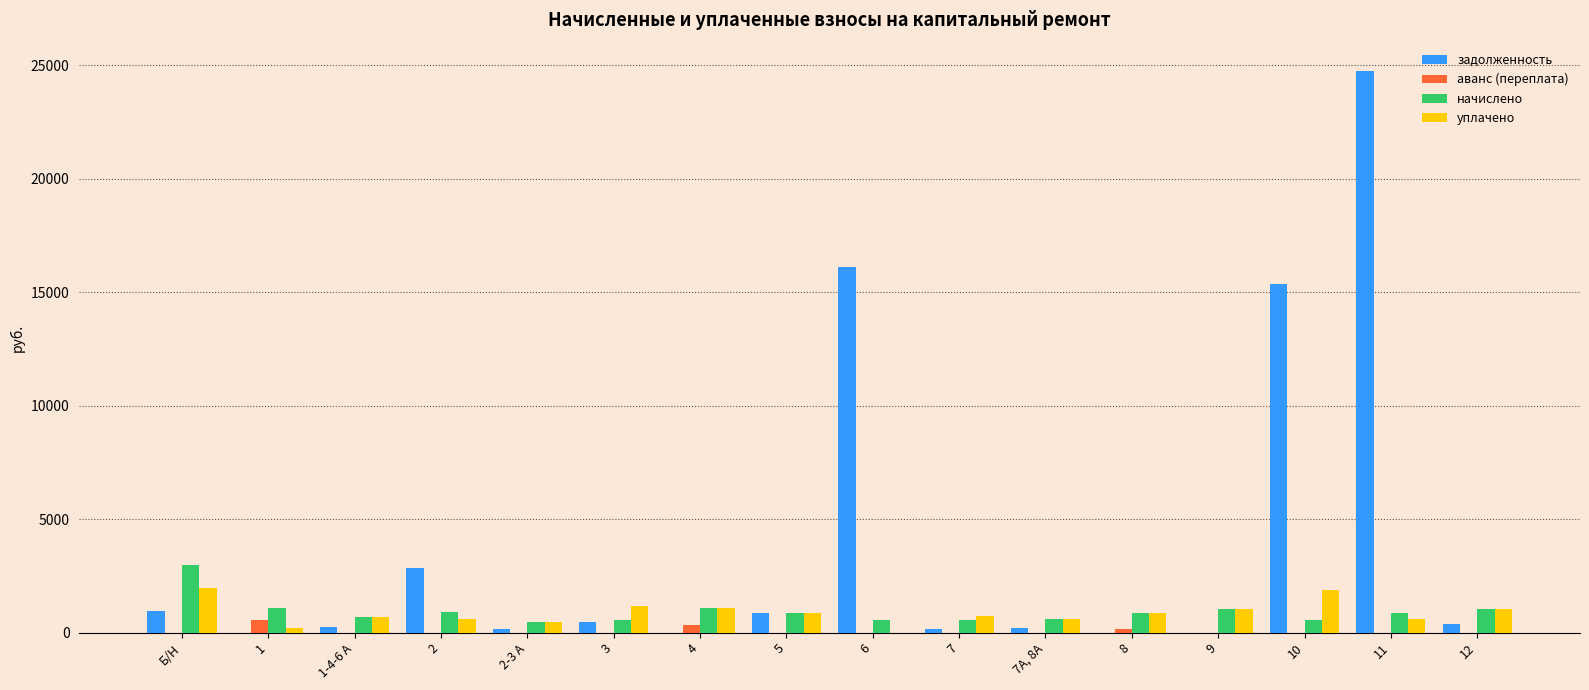

What is the highest value of the задолженность series?

24753.4